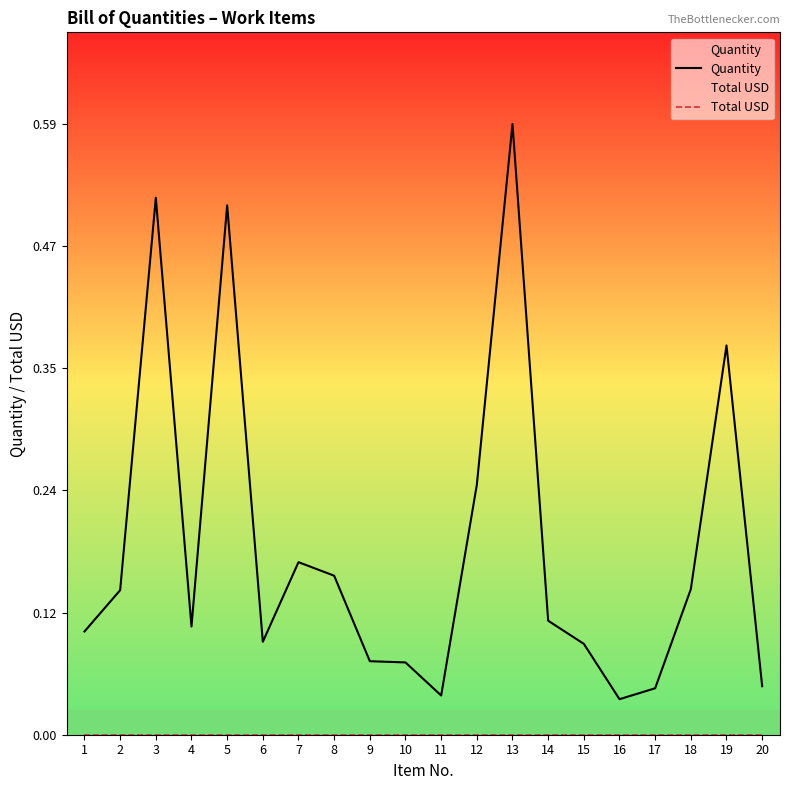

What is the sum of all Quantity values?

3.6